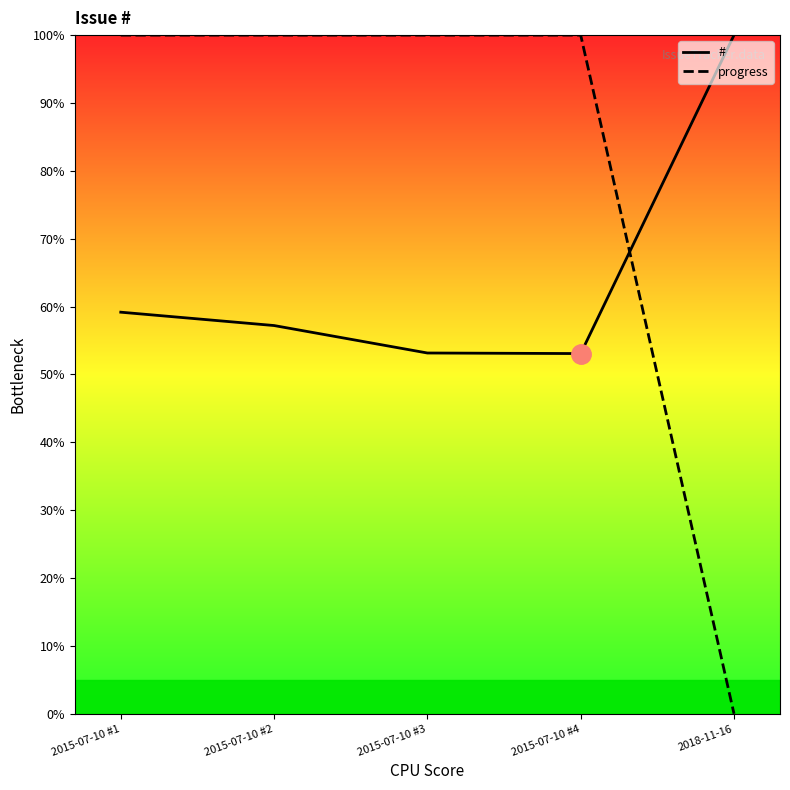

What is the spread (max minus min) of values at 2015-07-10 #1?

40.8